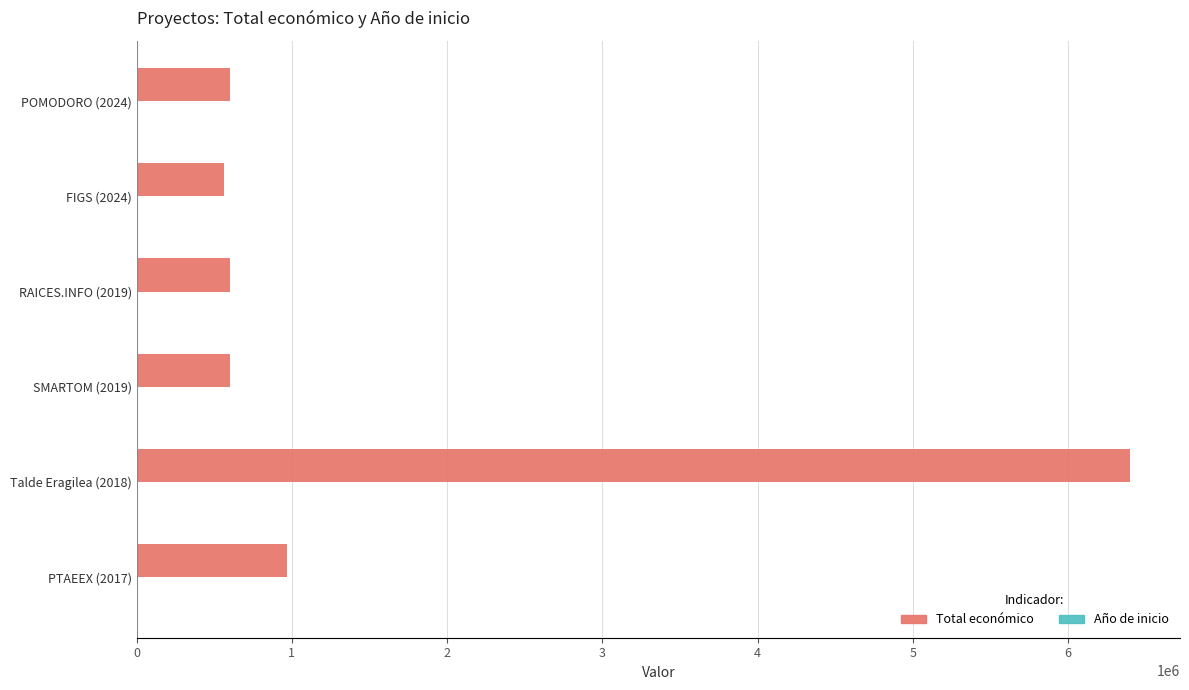

Where is Total económico nearest to the value 3480902?

PTAEEX (2017)